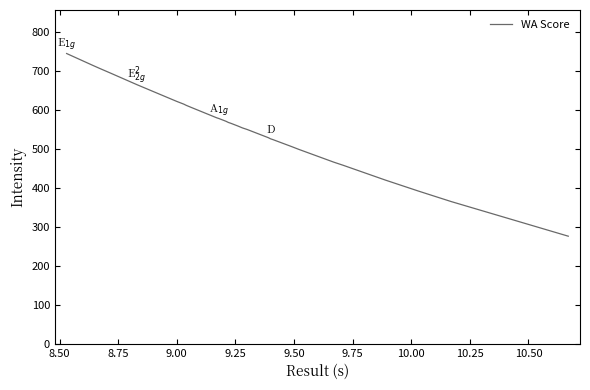

True or false: the data has more than 0 interior local peaks.

False